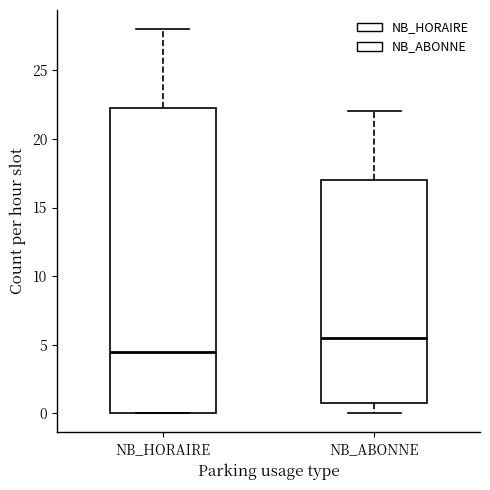

Reading left to right, read every box against the y-axis: the position of its median line, the range the box covers, and the ends of its whiskers. The values are not printed on the chart, so give them approximately, as read against the axis.

NB_HORAIRE: median 4.5, box 0.0 to 22.5, whiskers 0.0 to 28.0
NB_ABONNE: median 5.5, box 1.0 to 17.0, whiskers 0.0 to 22.0